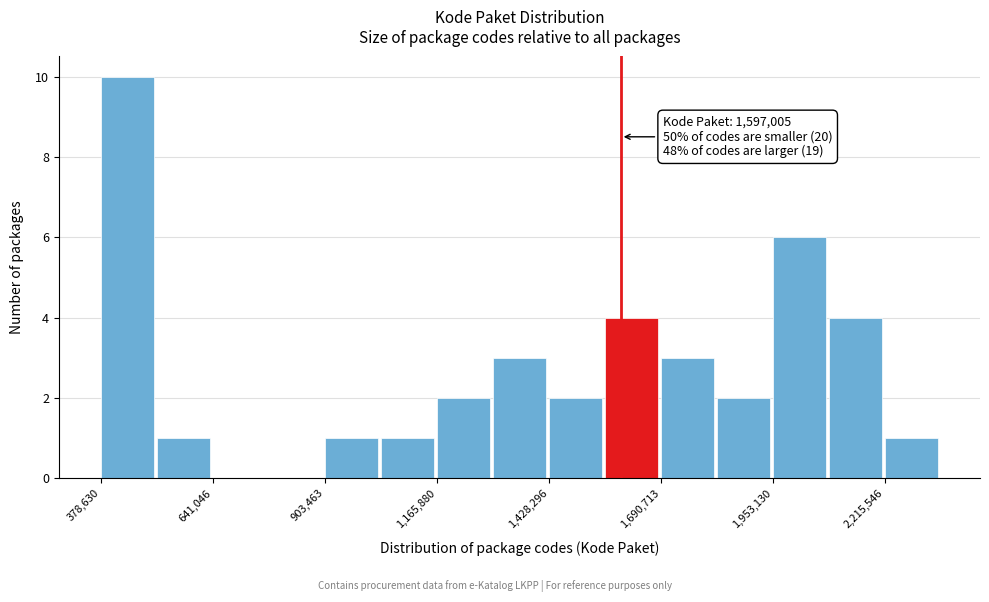

Around what value on the x-axis is the tallest bar? Give the approximate position of its centre, as read against the axis.

450000